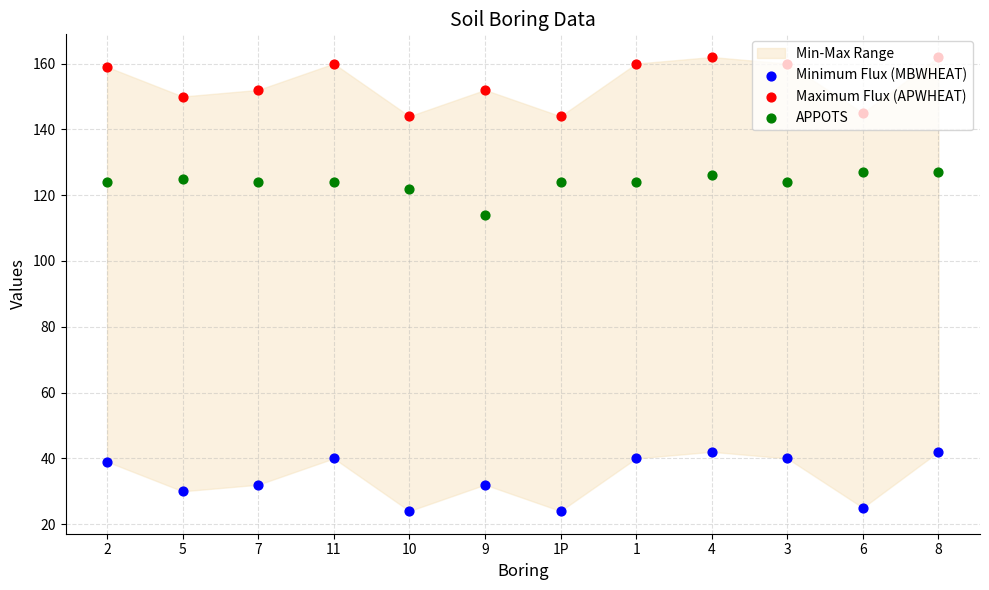

Which series has the largest Y range (max minus min)?

Minimum Flux (MBWHEAT)